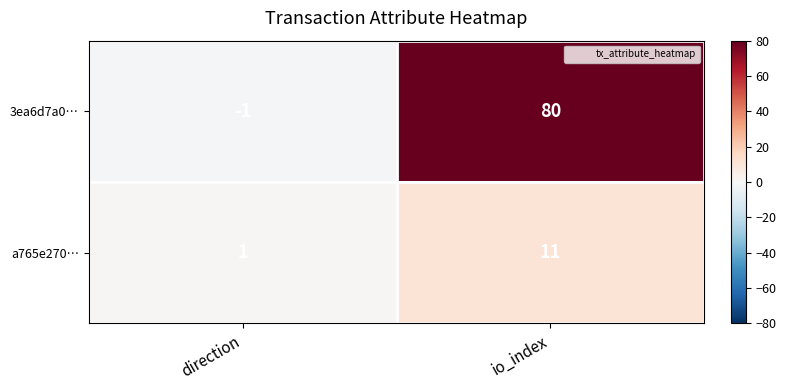

Reading left to right, extract all data points from this chart.

3ea6d7a0…: direction=-1	io_index=80
a765e270…: direction=1	io_index=11